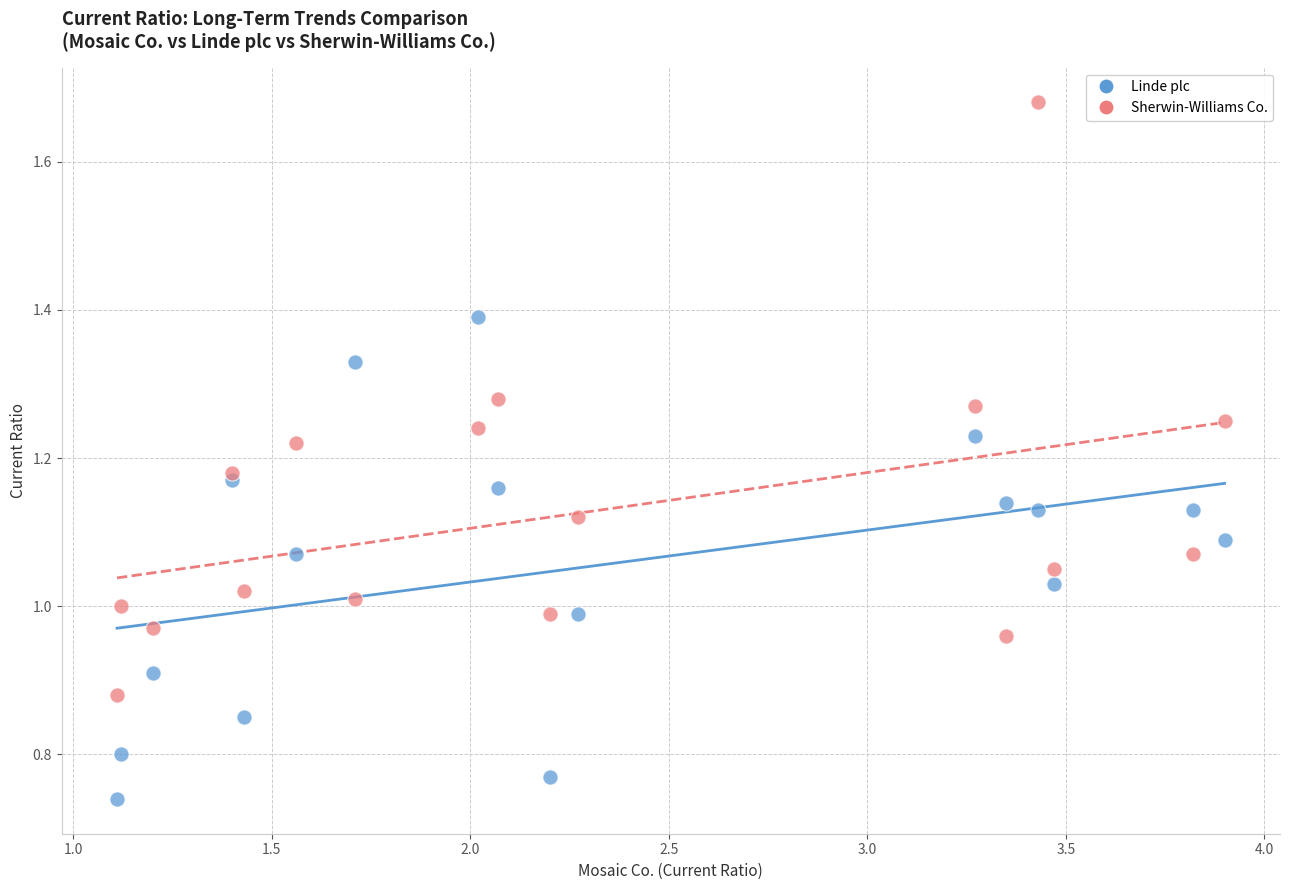

What are all the series names shown in the legend?

Linde plc, Sherwin-Williams Co.